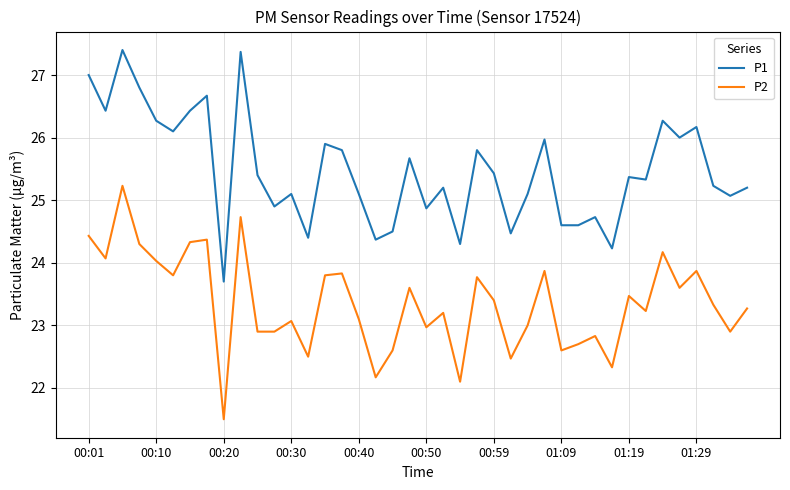

What is the maximum value for P2?

25.2